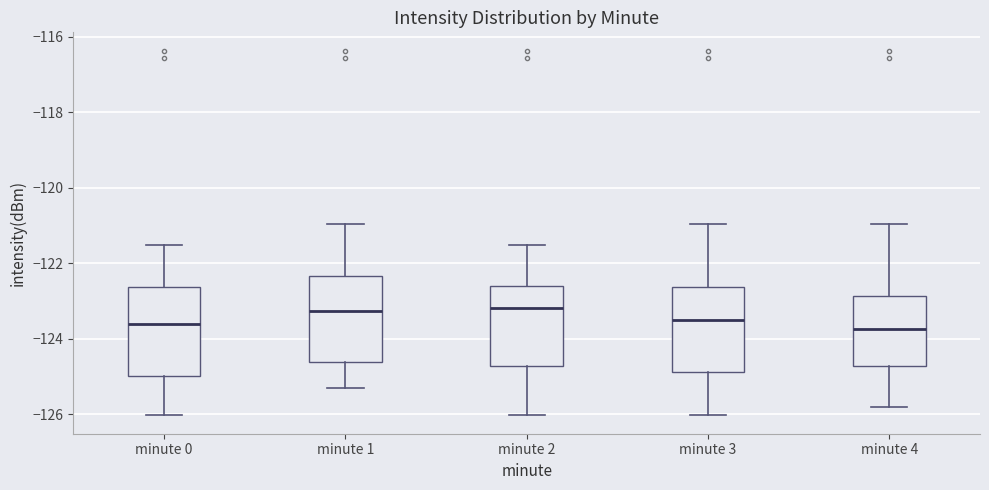

Reading left to right, transcribe this box plot: for each box, give where its median line is, the range the box spans, and where its two whiskers end, as read against the y-axis. The values are not printed on the chart, so give them approximately, as read against the axis.

minute 0: median -123.6, box -125.0 to -122.6, whiskers -126.0 to -121.6
minute 1: median -123.2, box -124.6 to -122.4, whiskers -125.4 to -121.0
minute 2: median -123.2, box -124.8 to -122.6, whiskers -126.0 to -121.6
minute 3: median -123.6, box -124.8 to -122.6, whiskers -126.0 to -121.0
minute 4: median -123.8, box -124.8 to -122.8, whiskers -125.8 to -121.0